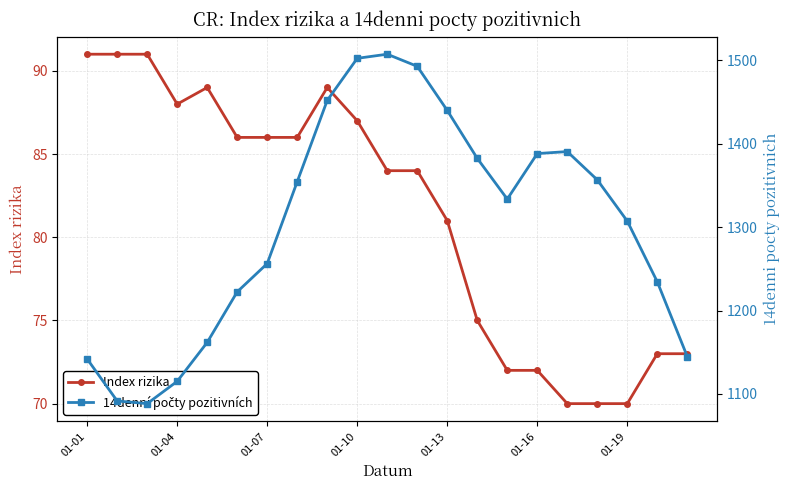

True or false: 14denní počty pozitivních and Index rizika cross at least once.

False